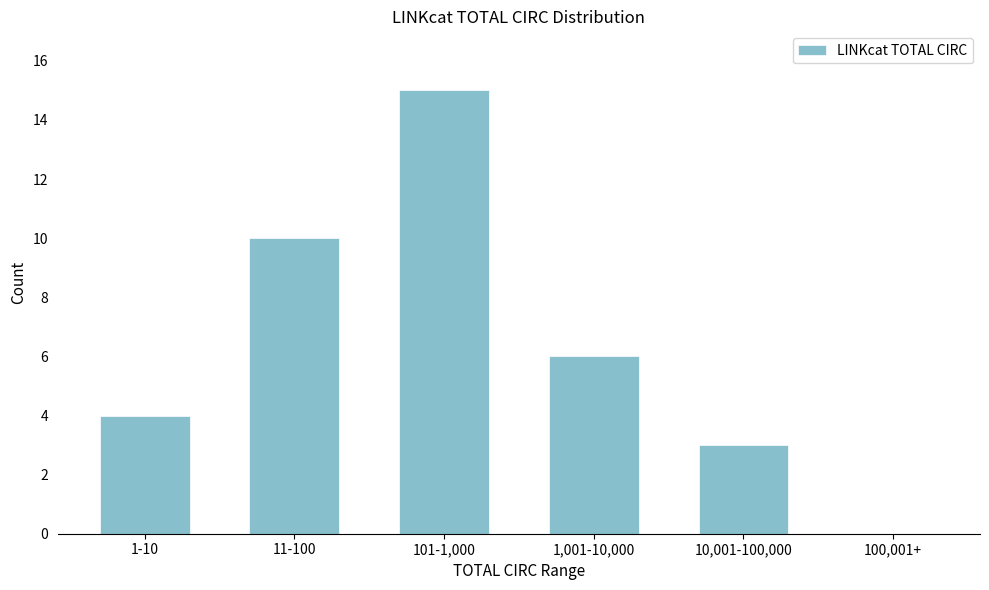

The value at 100,001+ is 0. True or false?

True